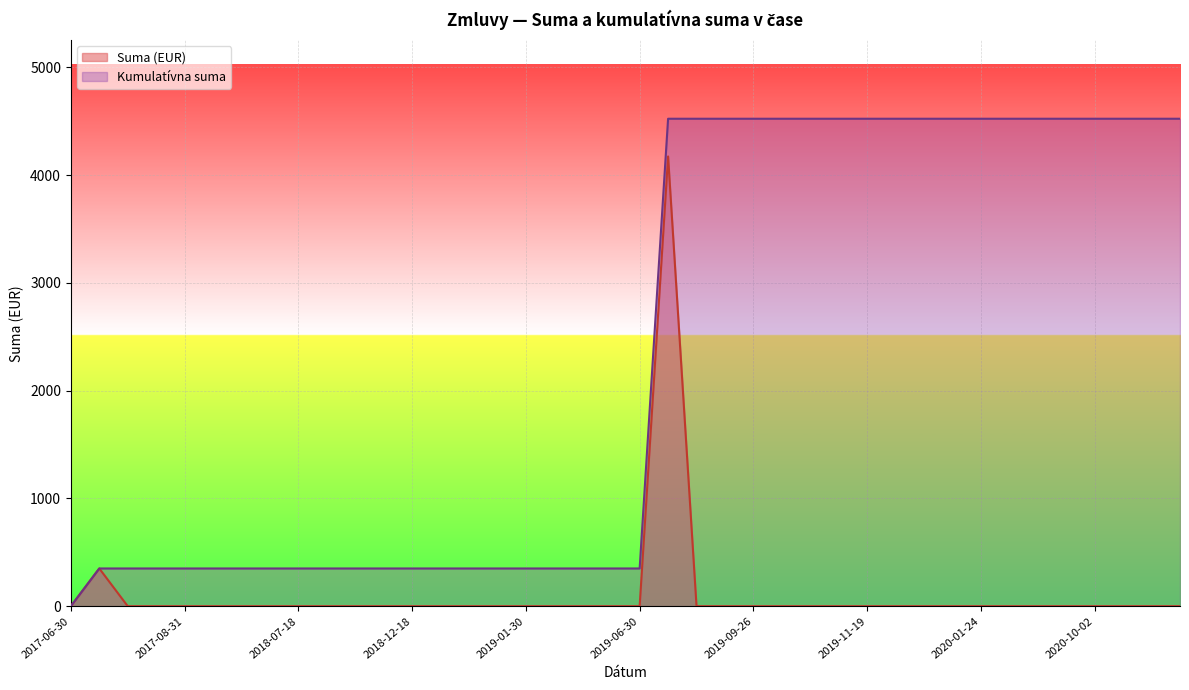

True or false: Suma (EUR) and Kumulatívna suma intersect in this chart.

False